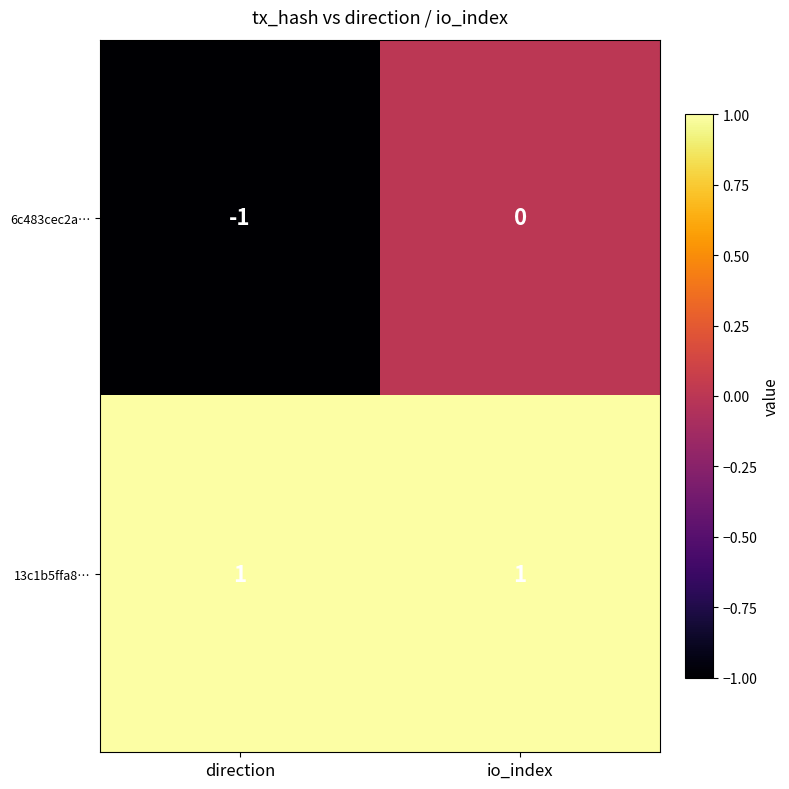

Which series has the largest range (max minus min)?

6c483cec2a…